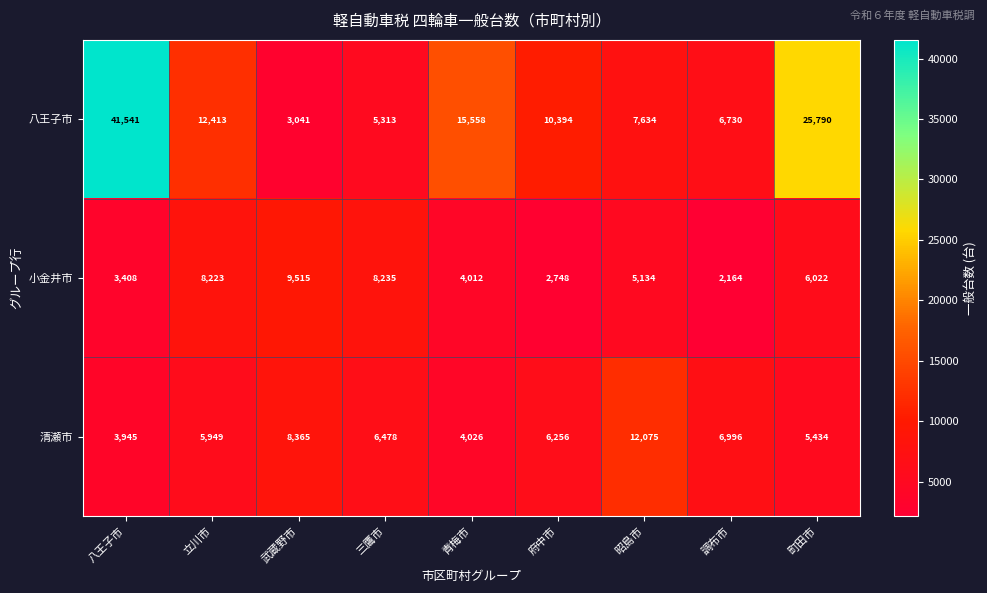

At which label is 小金井市 closest to 5839?

町田市